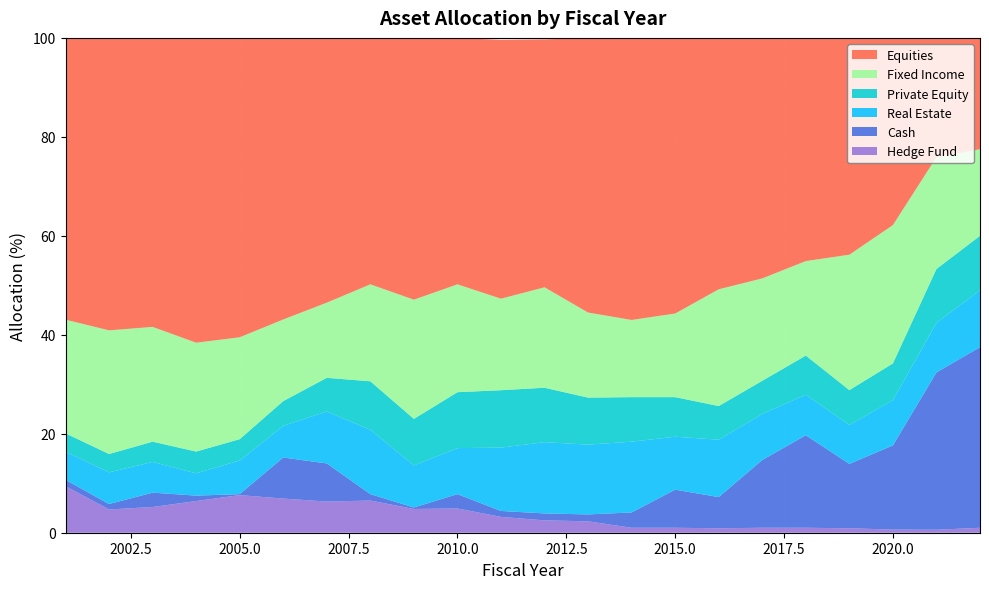

Reading left to right, transcribe all the data shown in this chart.

Equities: 2001=56.9	2002=59.1	2003=58.4	2004=61.6	2005=60.5	2006=56.9	2007=53.5	2008=49.8	2009=52.9	2010=49.8	2011=52.3	2012=50.1	2013=55.5	2014=57.0	2015=55.7	2016=50.8	2017=48.6	2018=45.1	2019=43.8	2020=37.8	2021=24.1	2022=22.5
Fixed Income: 2001=23.0	2002=25.0	2003=23.2	2004=22.0	2005=20.6	2006=16.5	2007=15.2	2008=19.6	2009=24.1	2010=21.8	2011=18.5	2012=20.3	2013=17.2	2014=15.6	2015=16.9	2016=23.6	2017=20.7	2018=19.1	2019=27.4	2020=28.0	2021=22.6	2022=17.5
Private Equity: 2001=3.7	2002=3.7	2003=4.1	2004=4.4	2005=4.3	2006=5.0	2007=6.8	2008=9.8	2009=9.4	2010=11.3	2011=11.6	2012=11.0	2013=9.5	2014=9.0	2015=8.0	2016=6.8	2017=6.7	2018=7.9	2019=7.0	2020=7.4	2021=10.9	2022=11.0
Real Estate: 2001=5.7	2002=6.4	2003=6.2	2004=4.5	2005=6.8	2006=6.4	2007=10.5	2008=13.0	2009=8.5	2010=9.3	2011=12.8	2012=14.4	2013=14.1	2014=14.3	2015=10.7	2016=11.6	2017=9.3	2018=8.2	2019=7.9	2020=9.1	2021=10.0	2022=11.5
Cash: 2001=1.3	2002=1.1	2003=2.9	2004=1.1	2005=0.2	2006=8.3	2007=7.7	2008=1.3	2009=0.3	2010=2.9	2011=1.2	2012=1.4	2013=1.4	2014=3.1	2015=7.7	2016=6.3	2017=13.7	2018=18.7	2019=13.0	2020=17.0	2021=31.8	2022=36.5
Hedge Fund: 2001=9.4	2002=4.7	2003=5.2	2004=6.4	2005=7.6	2006=6.9	2007=6.3	2008=6.5	2009=4.8	2010=4.9	2011=3.2	2012=2.5	2013=2.3	2014=1.0	2015=1.0	2016=0.9	2017=1.0	2018=1.0	2019=0.9	2020=0.6	2021=0.6	2022=1.0